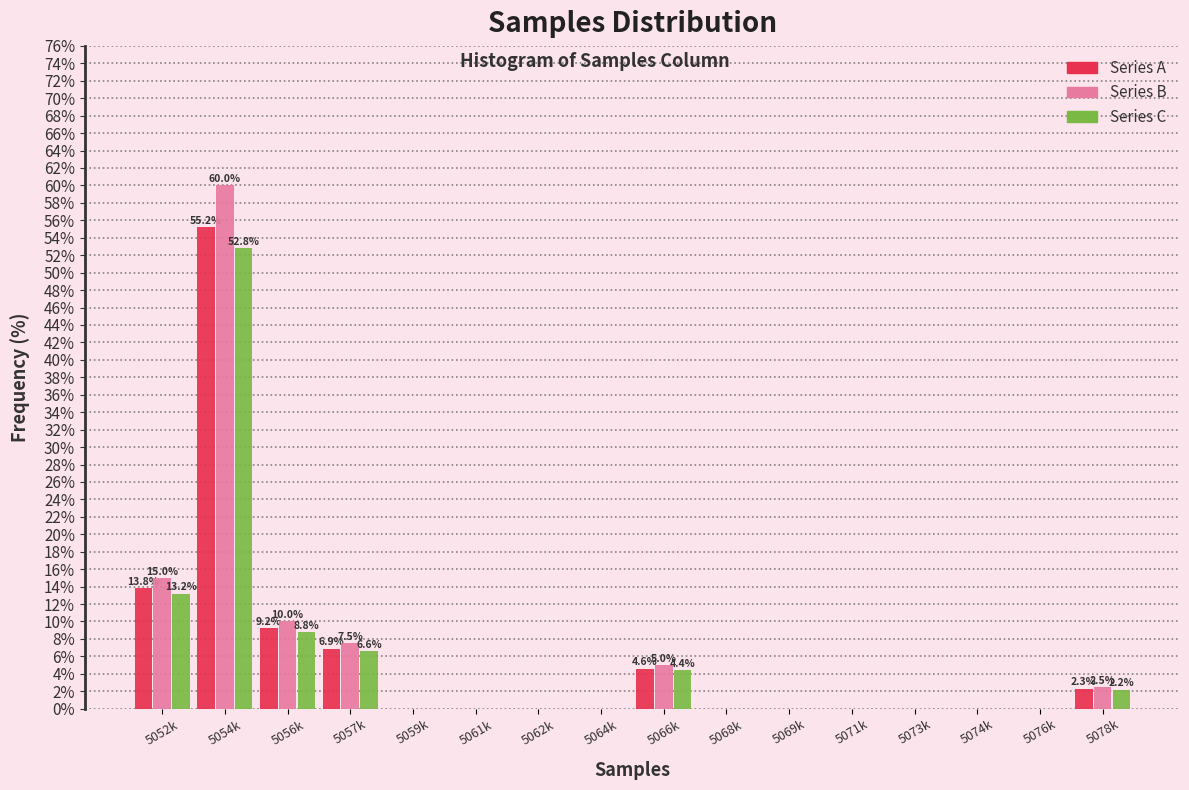

What is the sum of all Series B values?

100.0